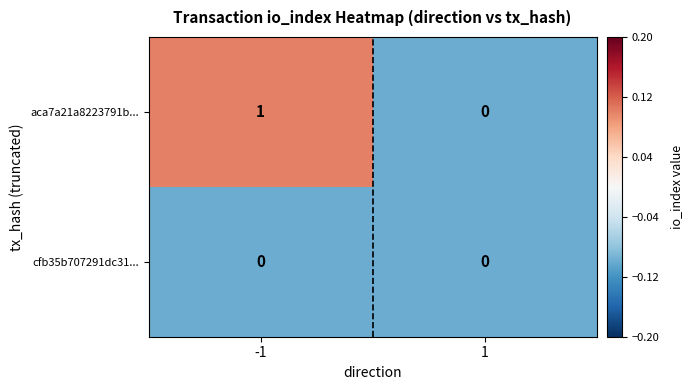

Which series has the largest range (max minus min)?

aca7a21a8223791b...